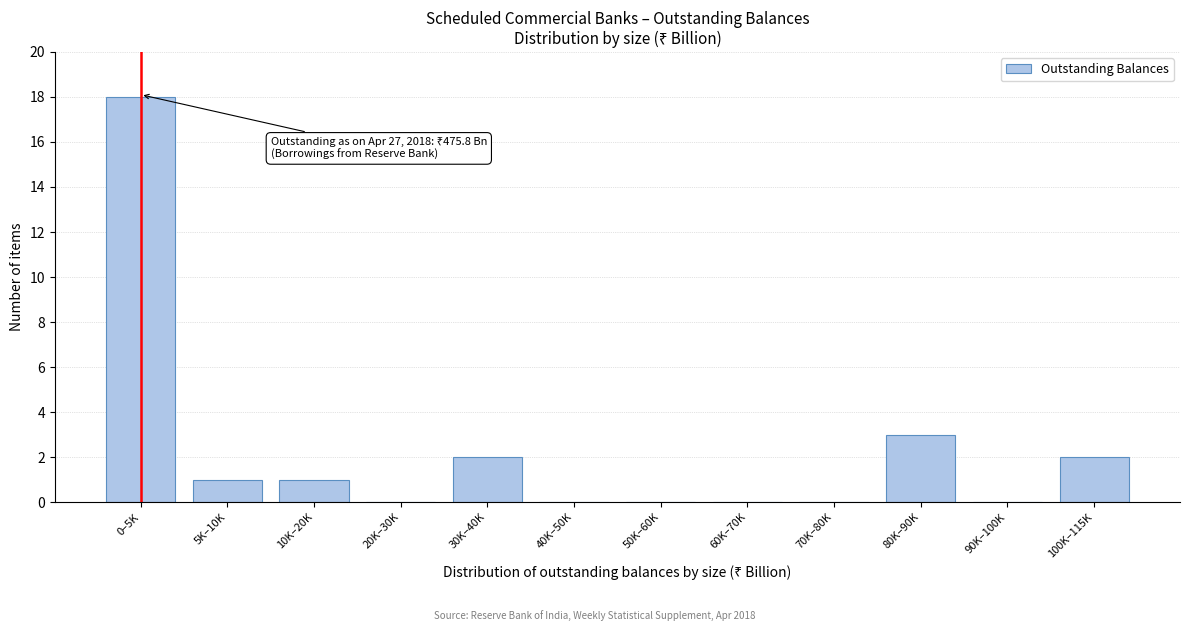

Reading right to left, extract all data points from this chart.

100K–115K=2	90K–100K=0	80K–90K=3	70K–80K=0	60K–70K=0	50K–60K=0	40K–50K=0	30K–40K=2	20K–30K=0	10K–20K=1	5K–10K=1	0–5K=18